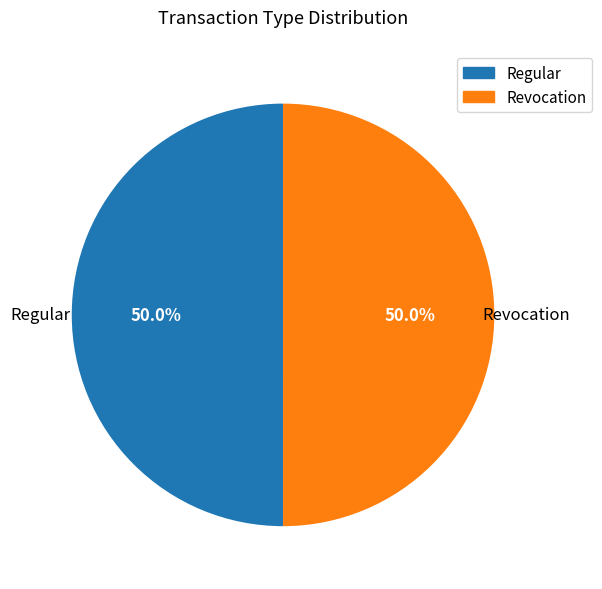

What is the ratio of the value at Regular to the value at Revocation?

1.0